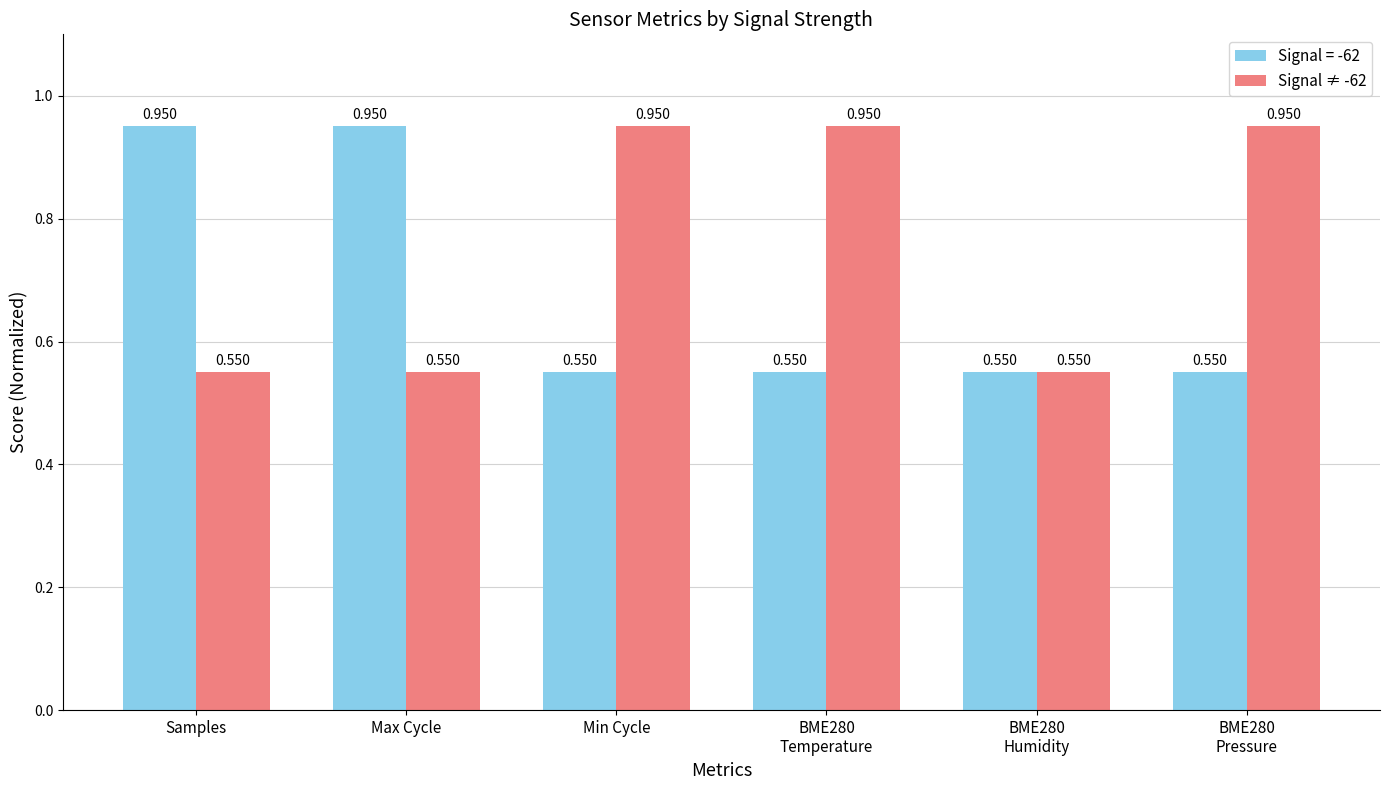

How many data points does each series have?

6